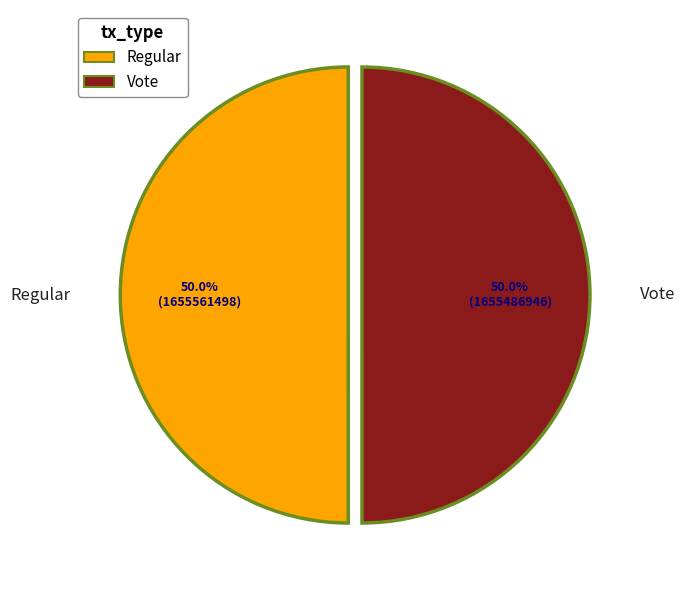

Combined, what portion of the pie is Vote and Regular?

100.0%